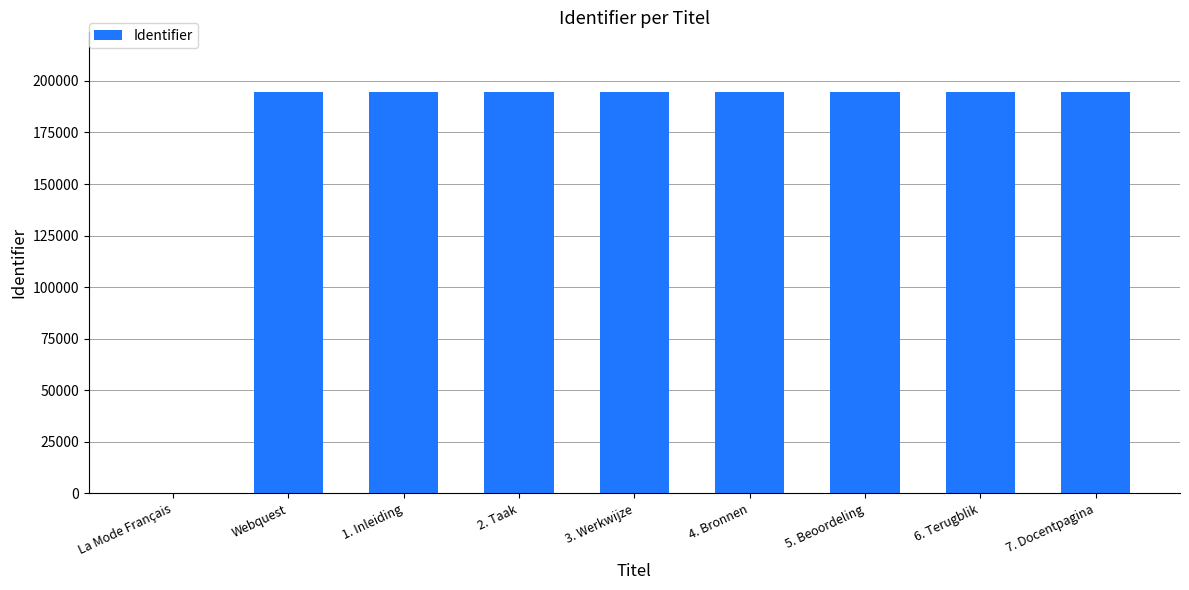

Are the bars horizontal?

No